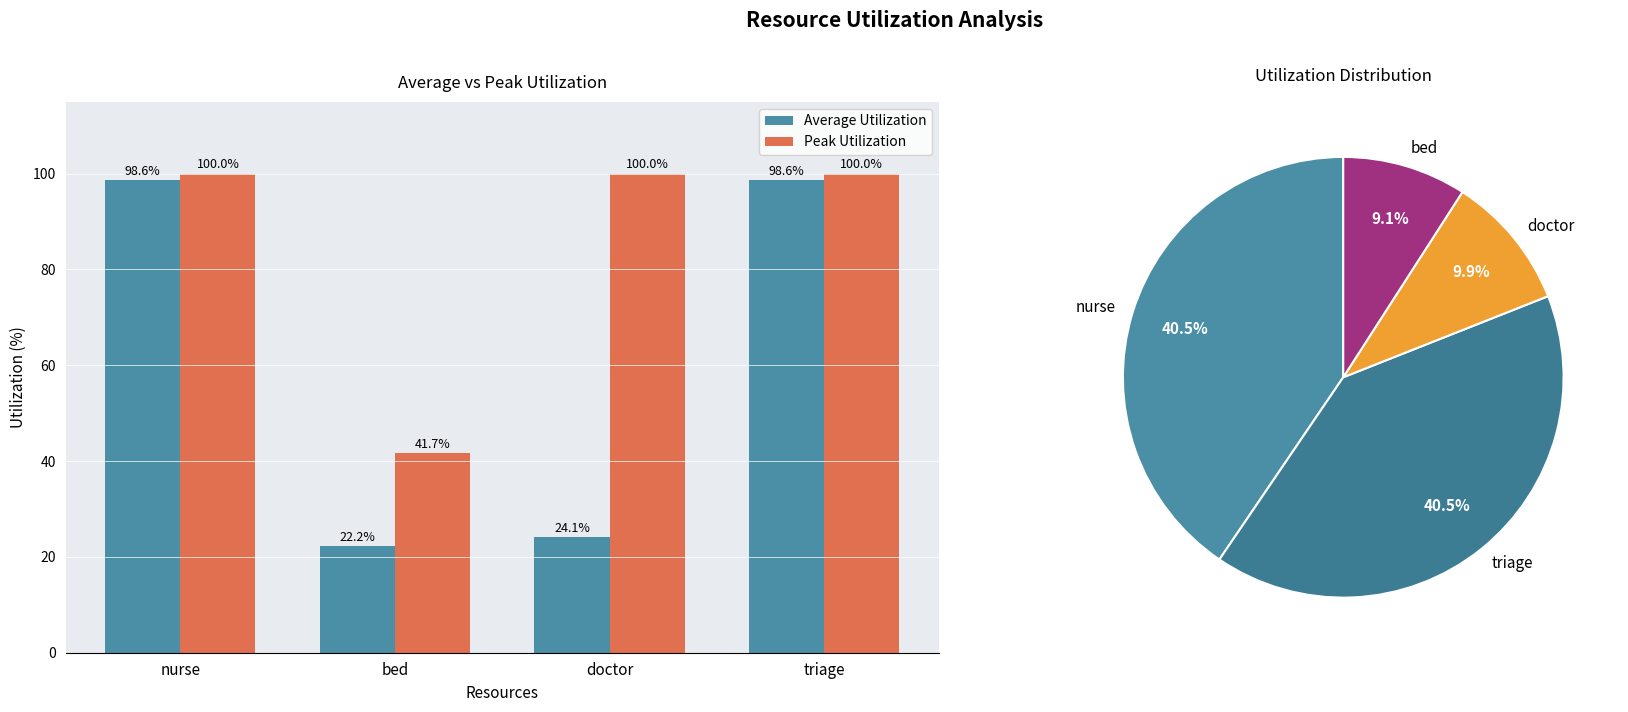

What is the label of the 1st bar from the right?

triage